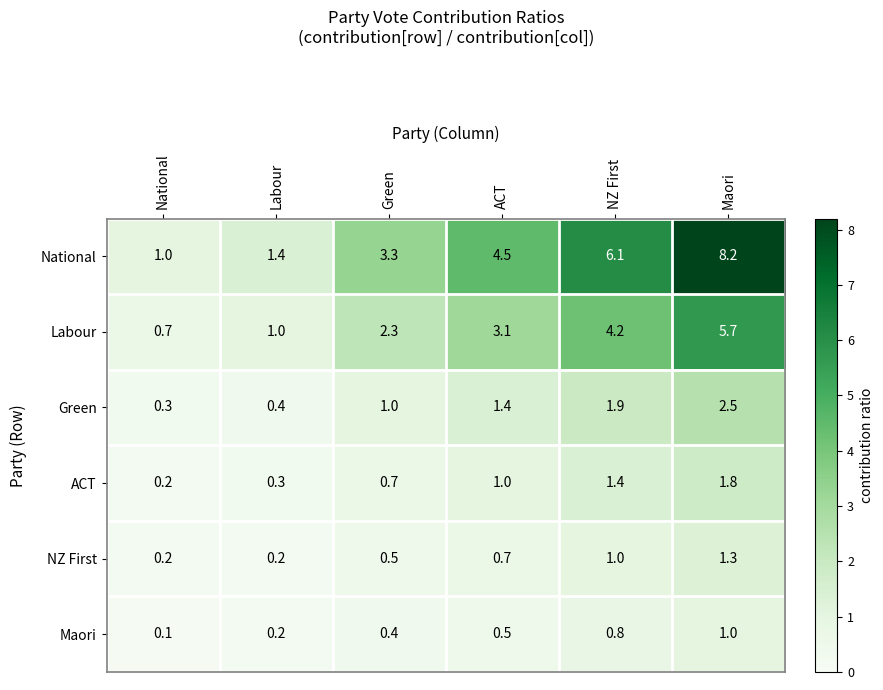

Which series has the largest total across all categories?

National